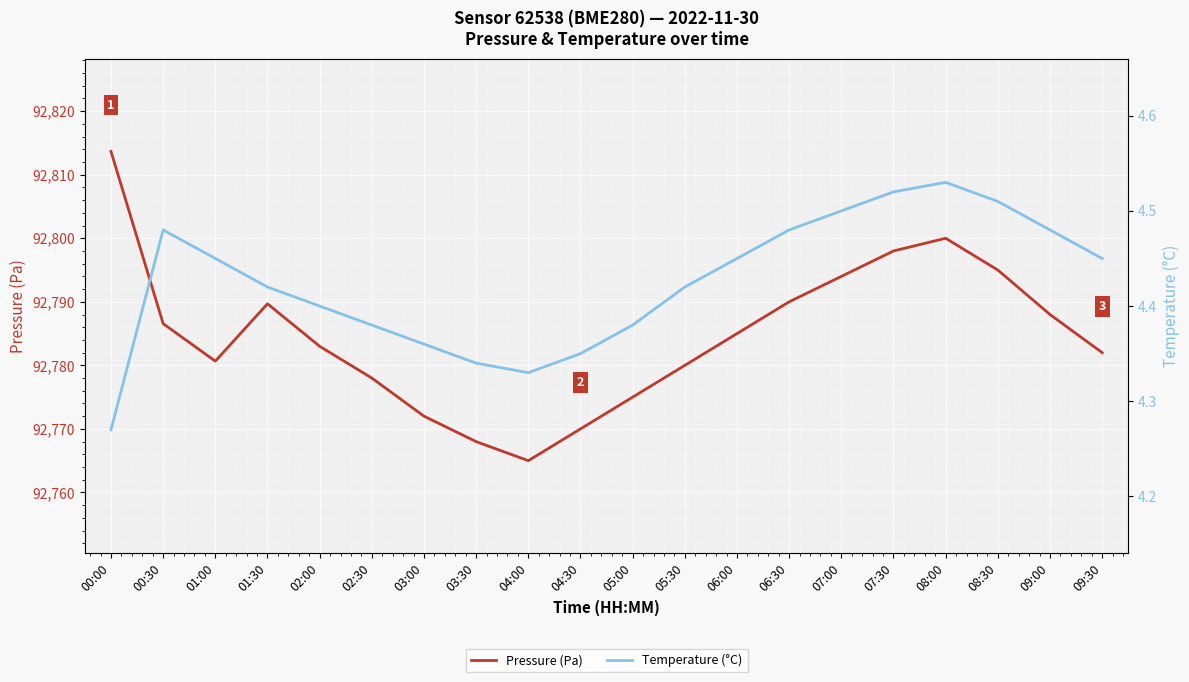

The value of Temperature (°C) at 08:00 is 4.5. True or false?

True